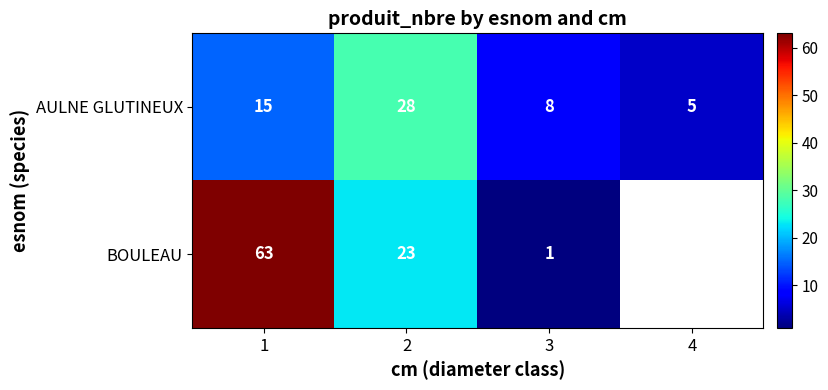

Between 1 and 2, which is larger?

2